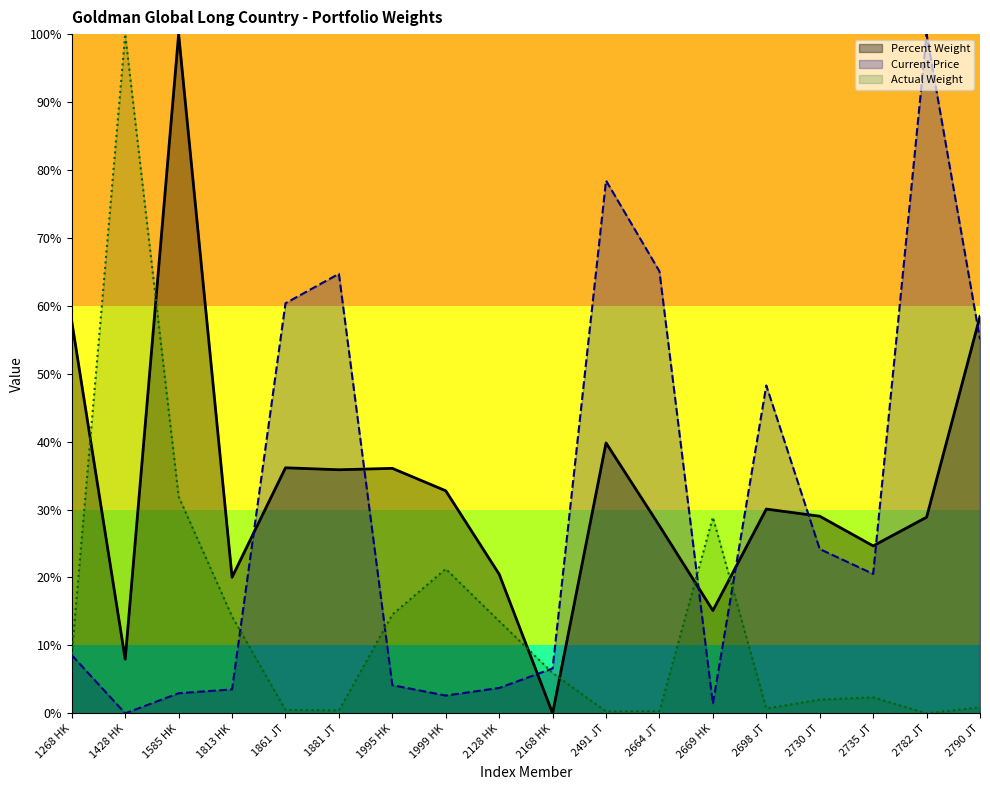

Which has a higher value, 2664 JT or 1268 HK?

1268 HK